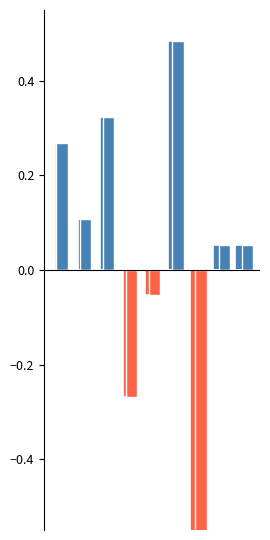

Rank the series at 2 from lowest to highest value.

negative, positive